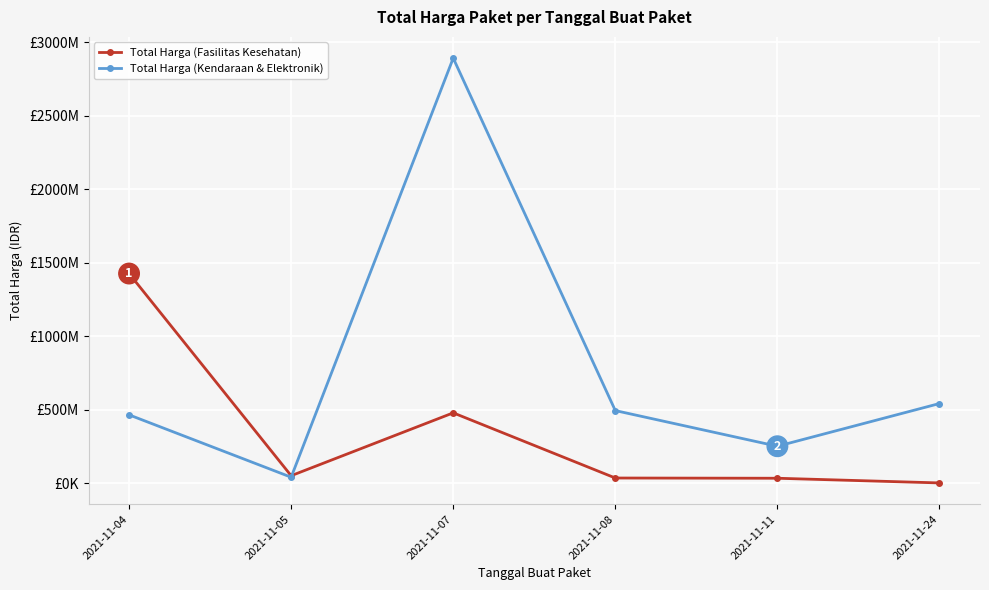

Reading left to right, transcribe all the data shown in this chart.

Total Harga (Fasilitas Kesehatan): 1425867900	49730040	477600000	34000000	32441200	577875
Total Harga (Kendaraan & Elektronik): 464002100	39440000	2892122000	493000000	250350000	541071000